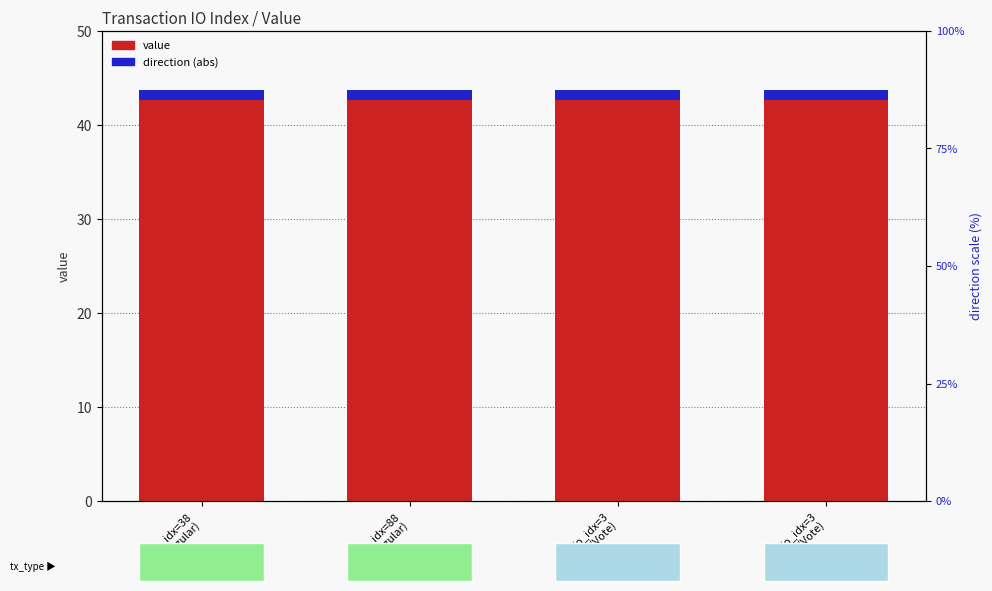

What are all the series names shown in the legend?

value, direction (abs)